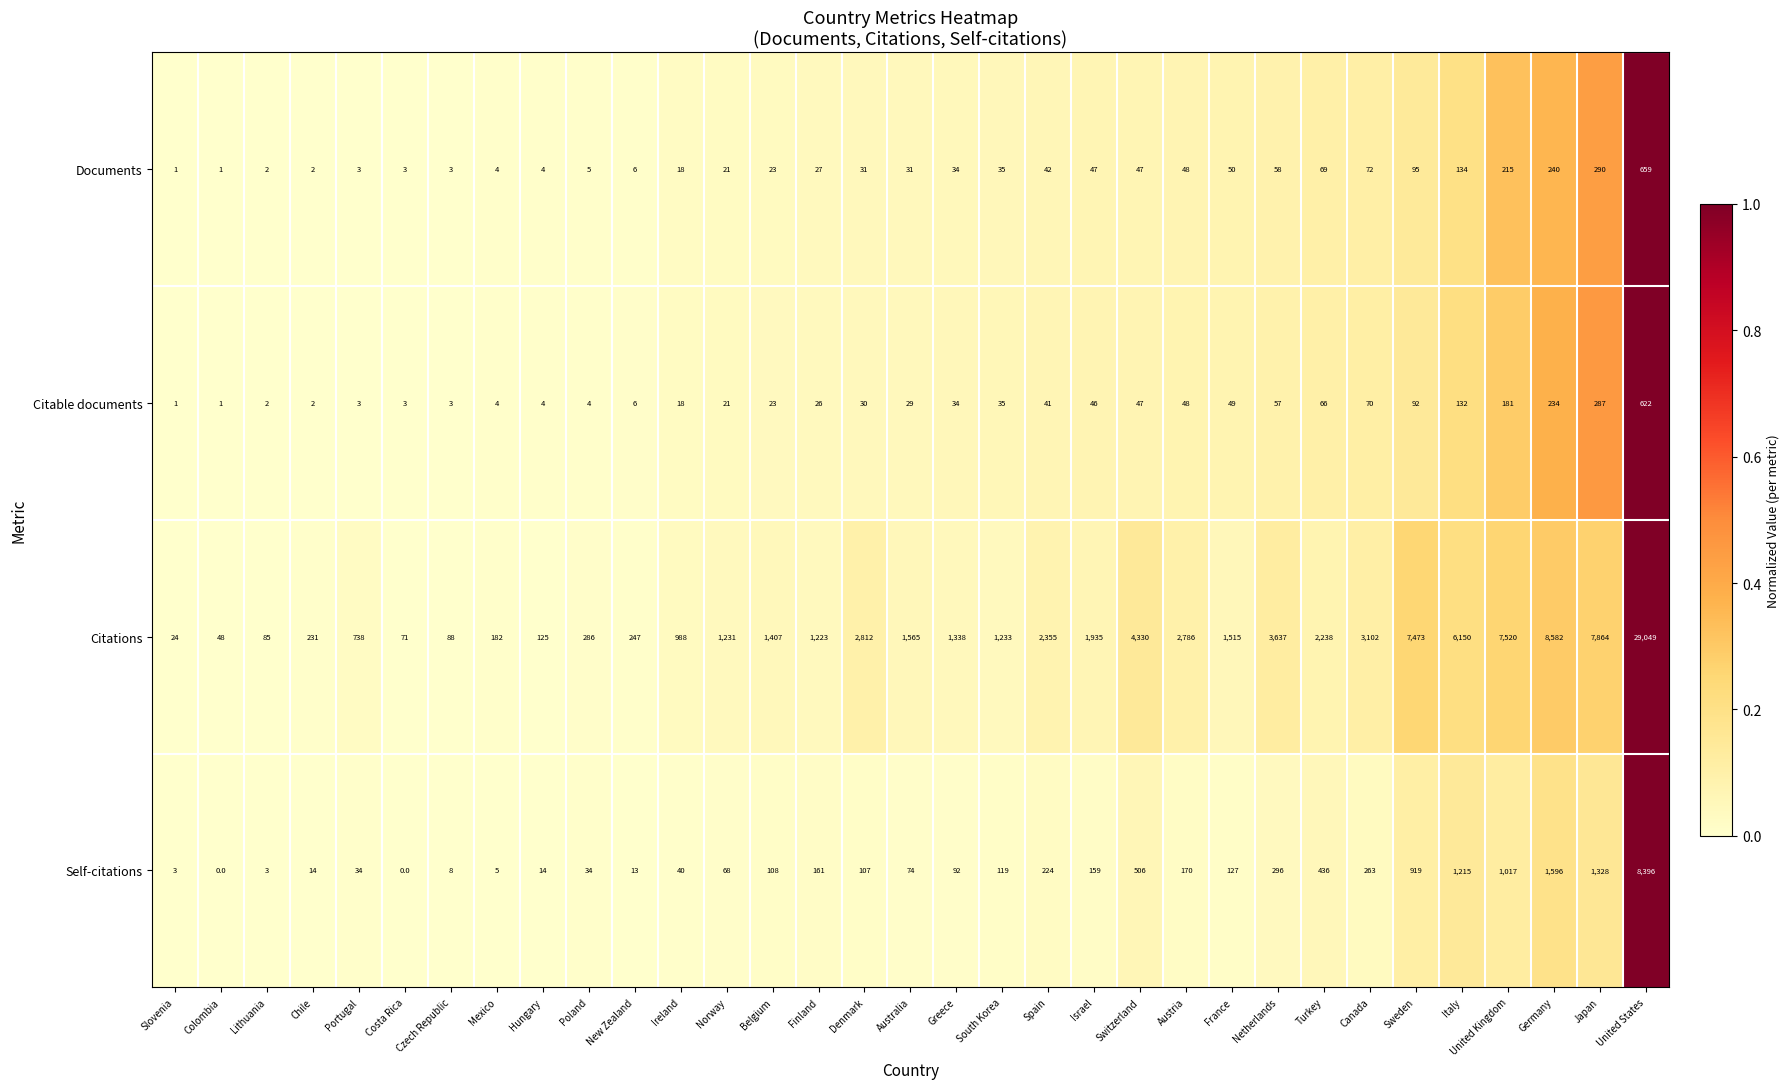

At which category does the chart reach its peak across all series?

United States